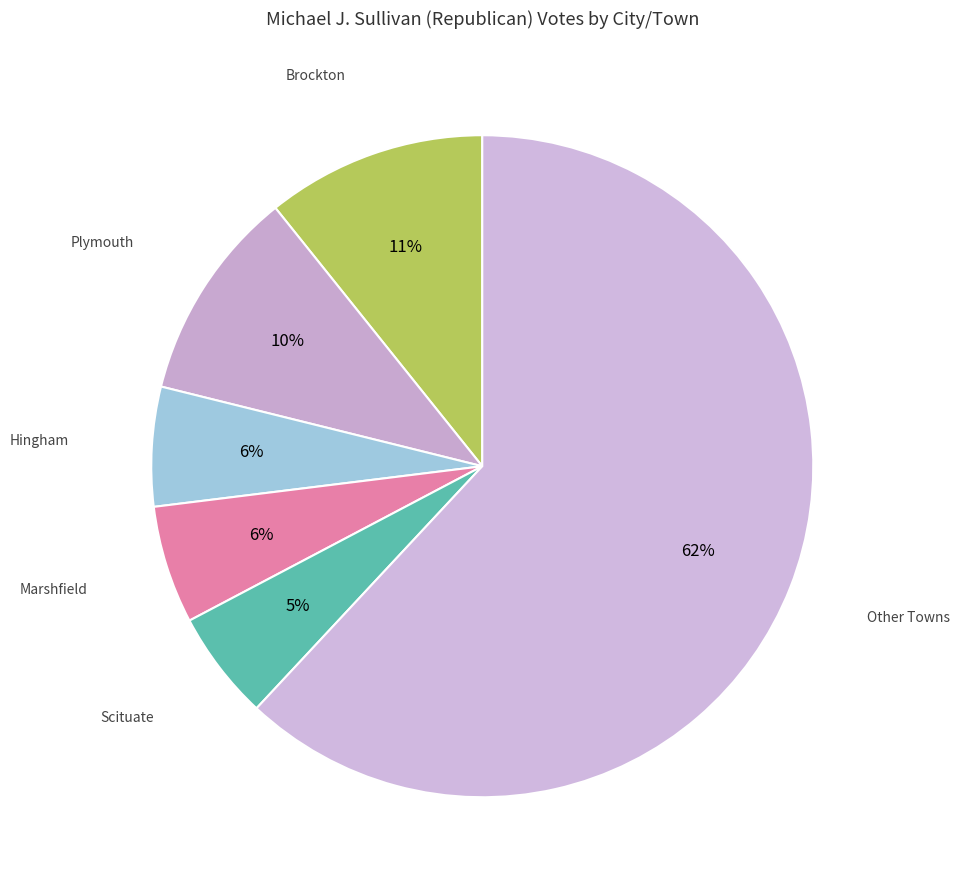

Between Other Towns and Plymouth, which is larger?

Other Towns